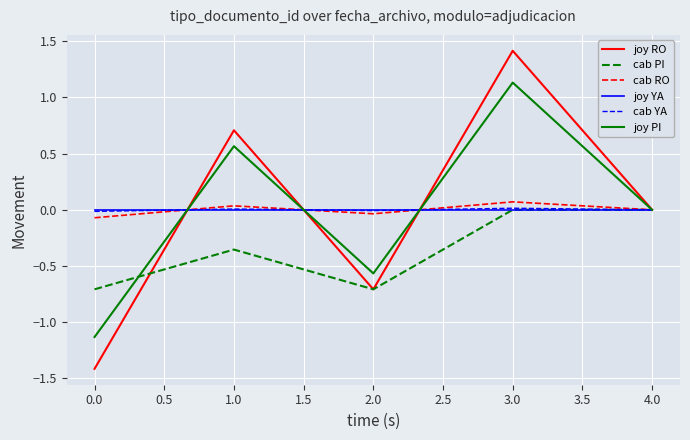

What is the greatest value displayed?

1.4